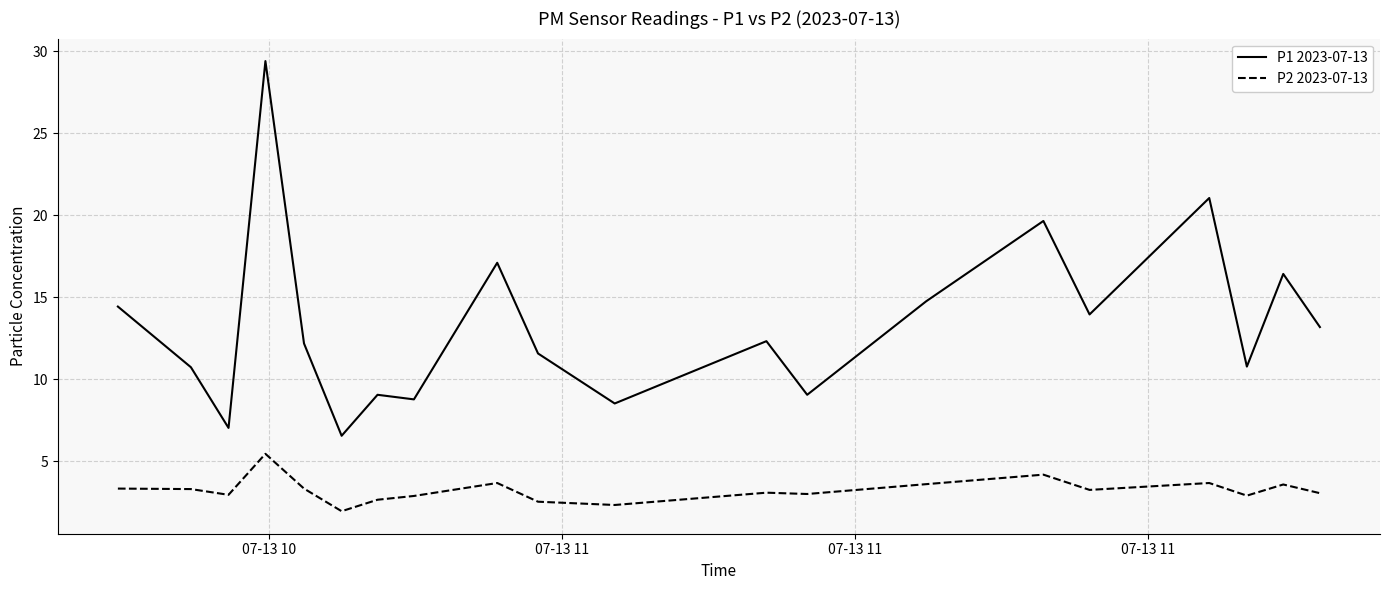

Which series has the largest total across all categories?

P1 2023-07-13